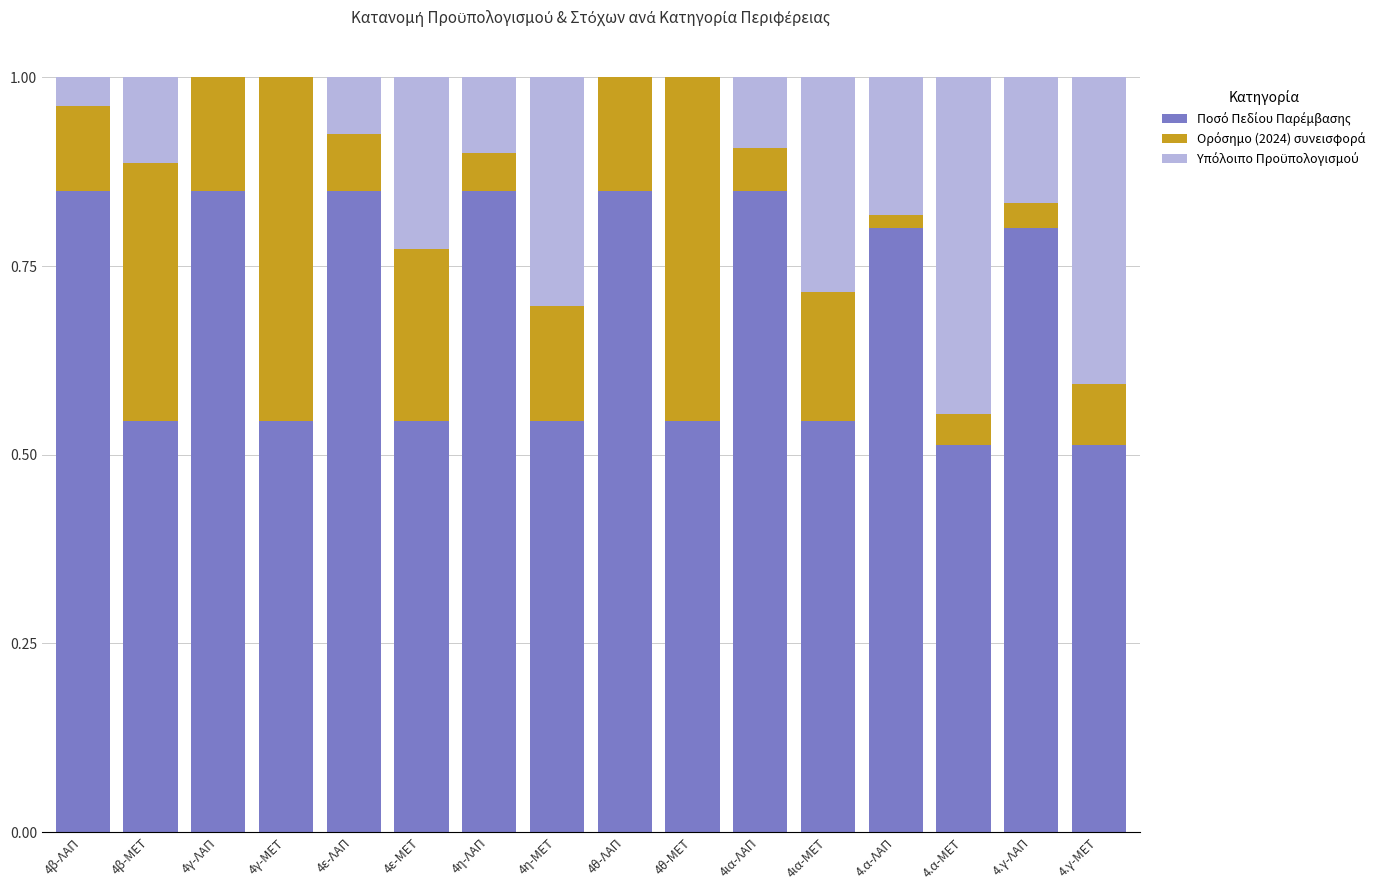

What is the total value across all series at 4ε-ΜΕΤ?

1.0